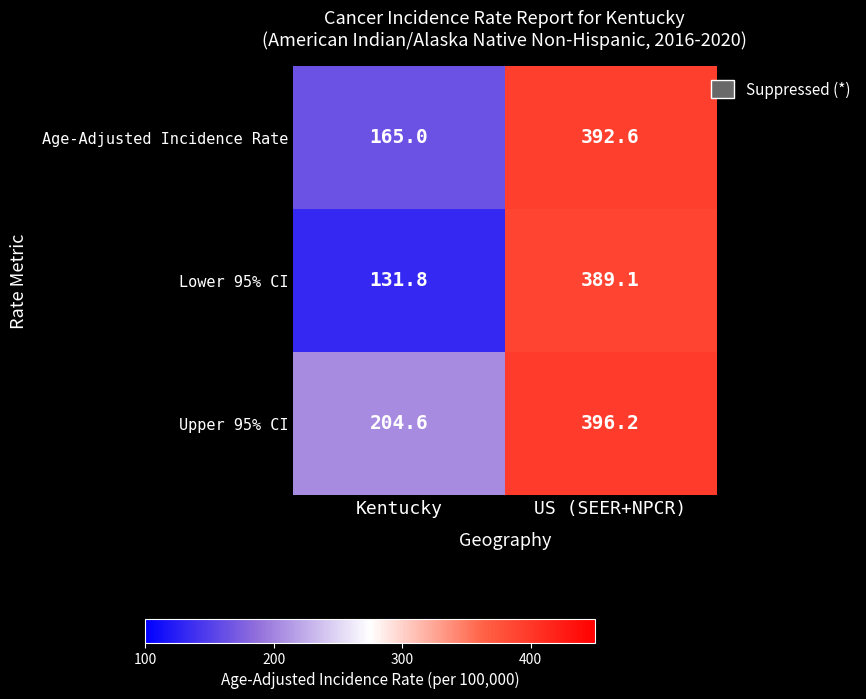

Reading left to right, transcribe all the data shown in this chart.

Age-Adjusted Incidence Rate: 165.0	392.6
Lower 95% CI: 131.8	389.1
Upper 95% CI: 204.6	396.2